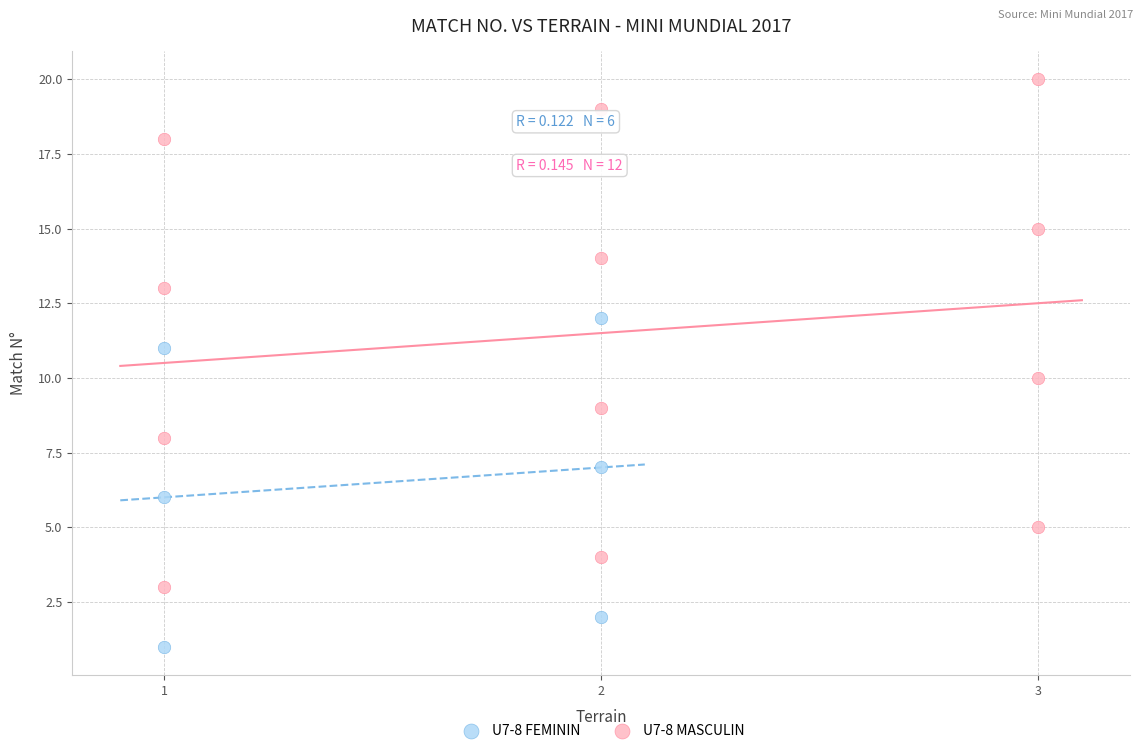

Which series reaches the maximum Y coordinate?

U7-8 MASCULIN